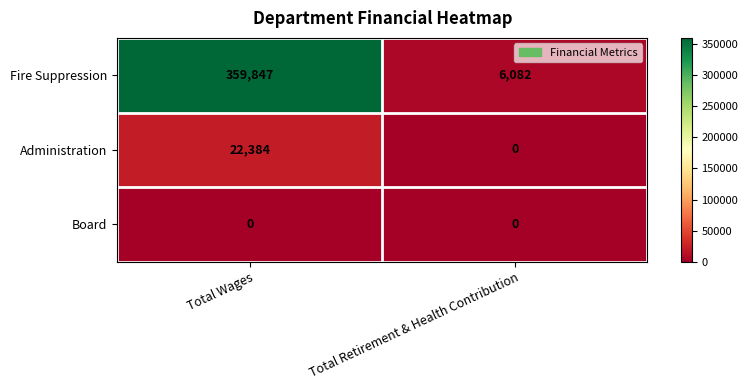

Which series has the widest spread of values?

Fire Suppression